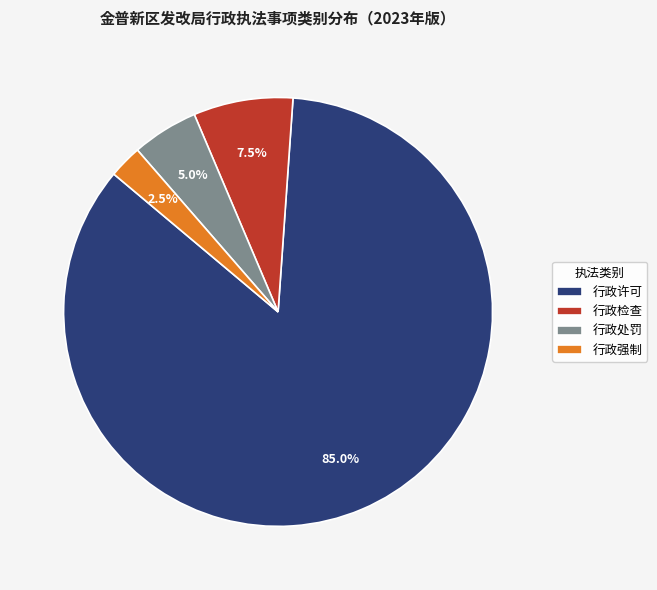

To the nearest percent, what is the combined percentage of 行政处罚 and 行政许可?

90%